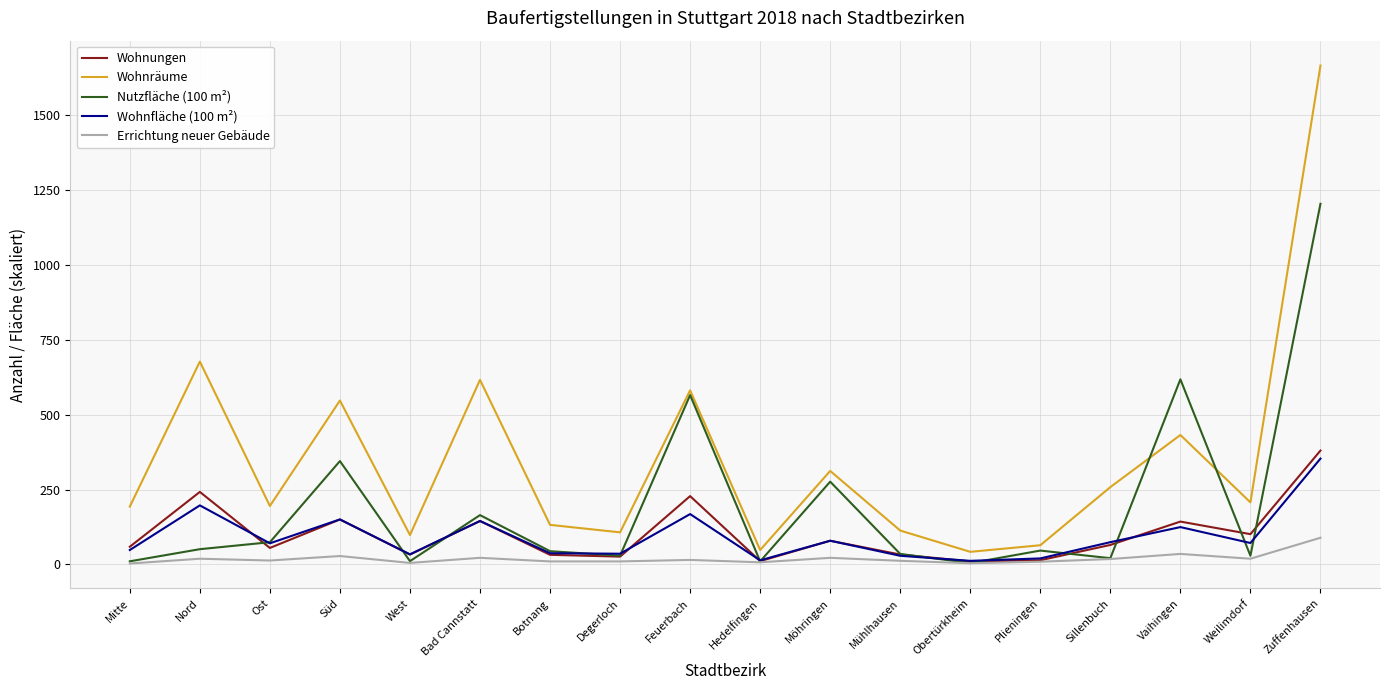

Is the value of Wohnräume at Plieningen greater than the value of Errichtung neuer Gebäude at Ost?

Yes